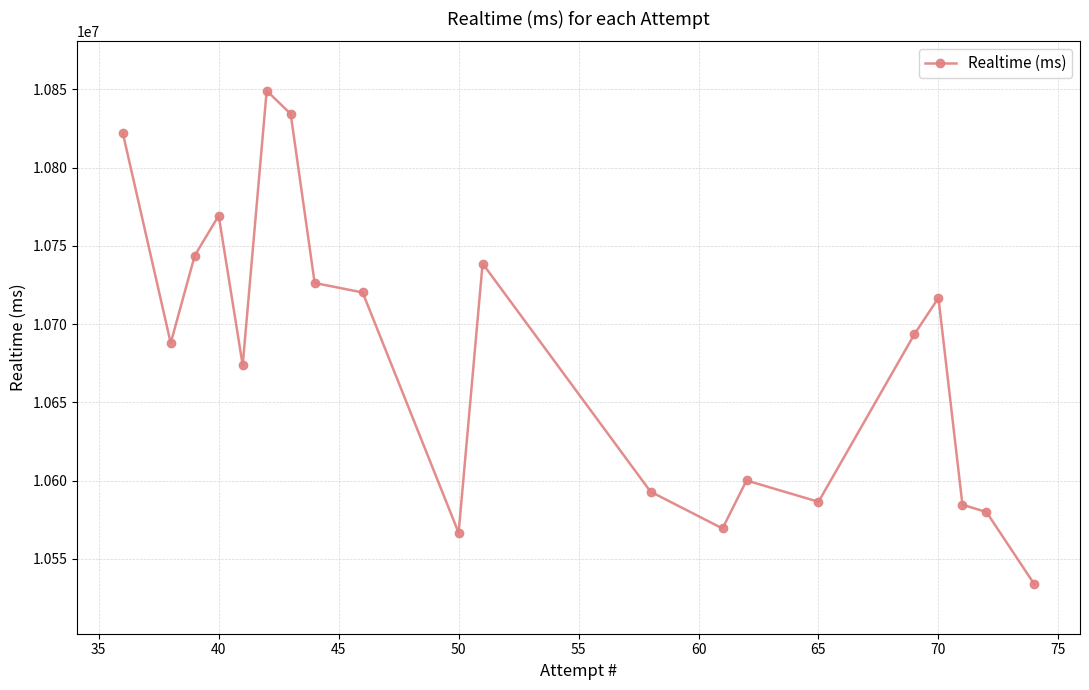

Is it true that the value at 40 is 2772436?

False